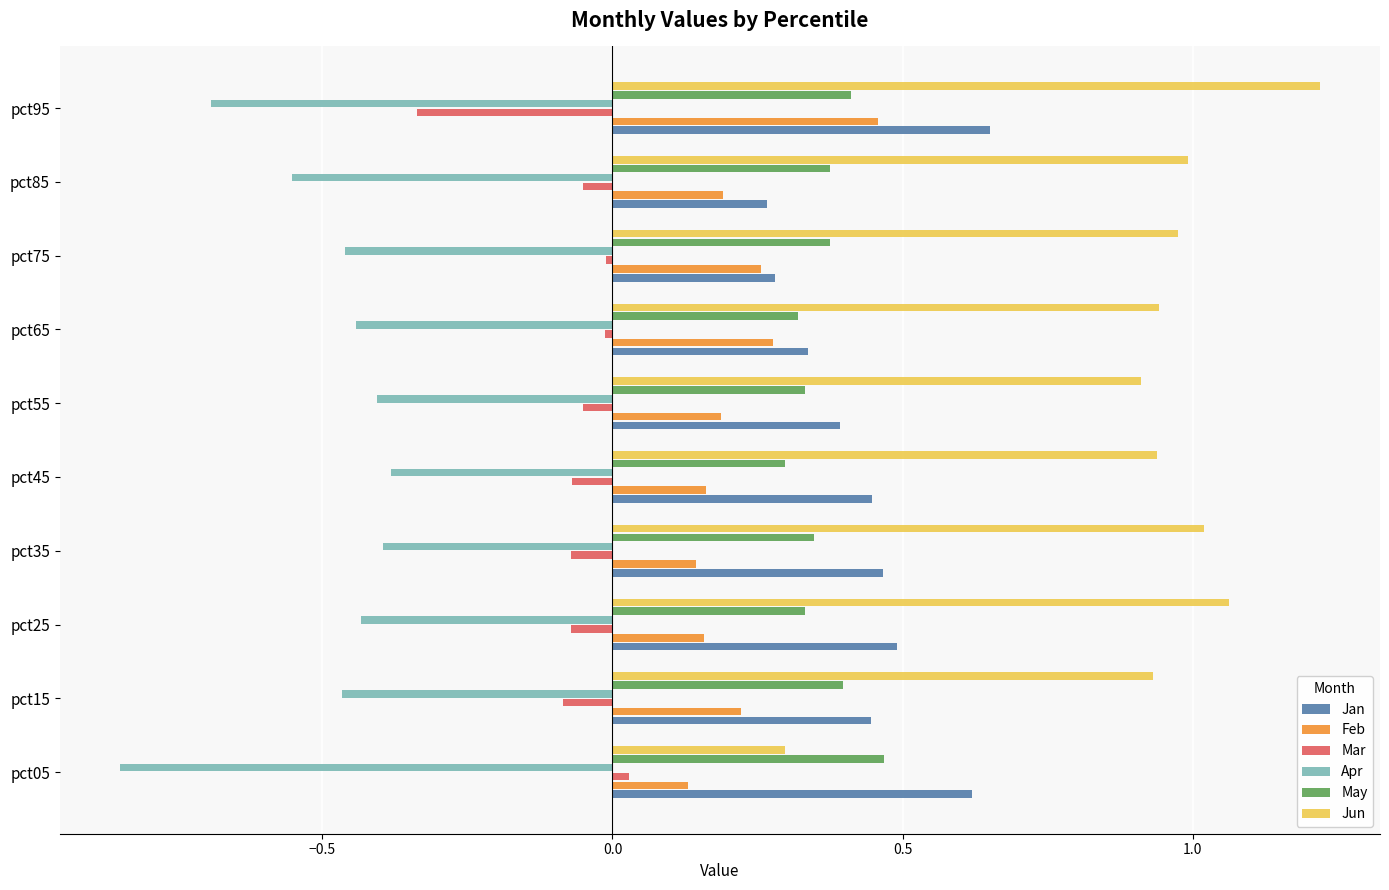

Count the Feb values in the range 0 to 1.

10